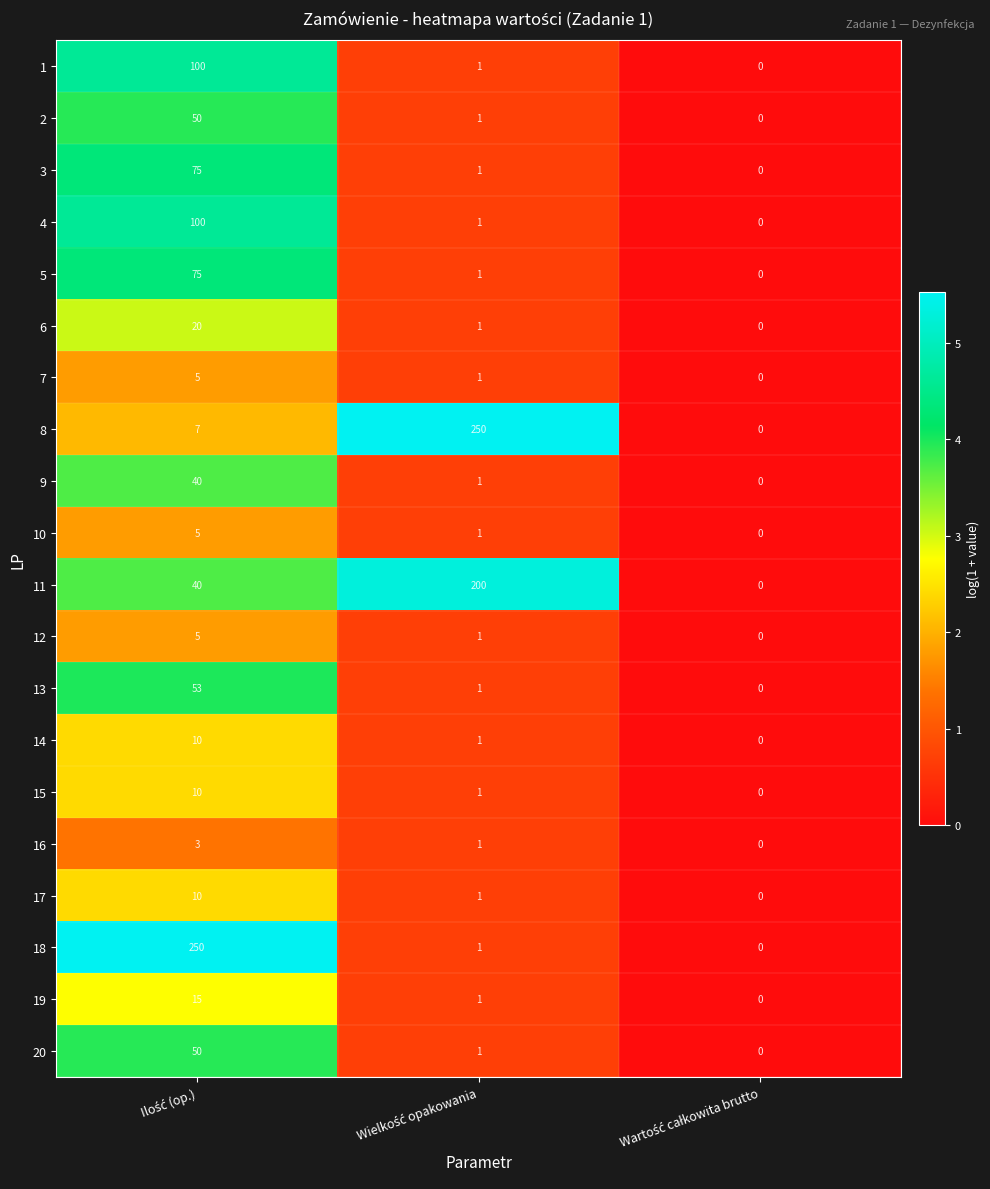

What is the greatest value displayed?

250